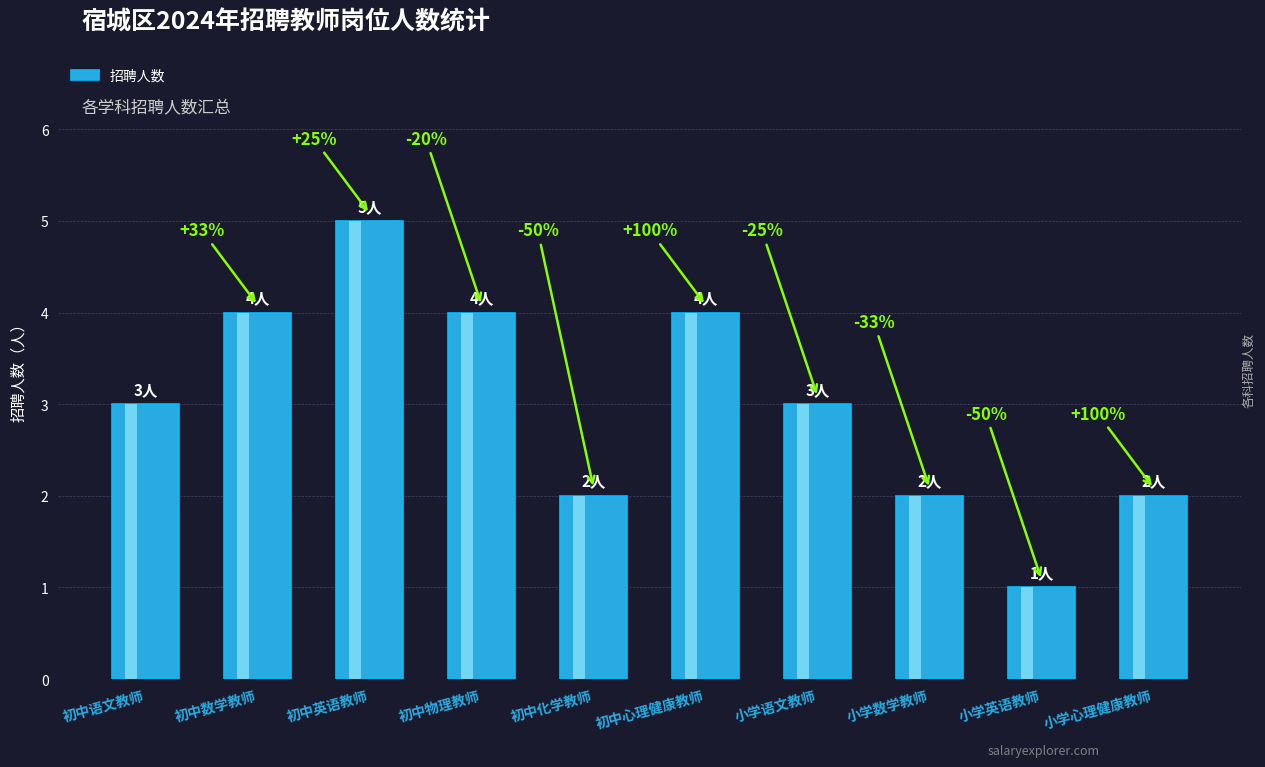

Read the value at 初中英语教师.

5